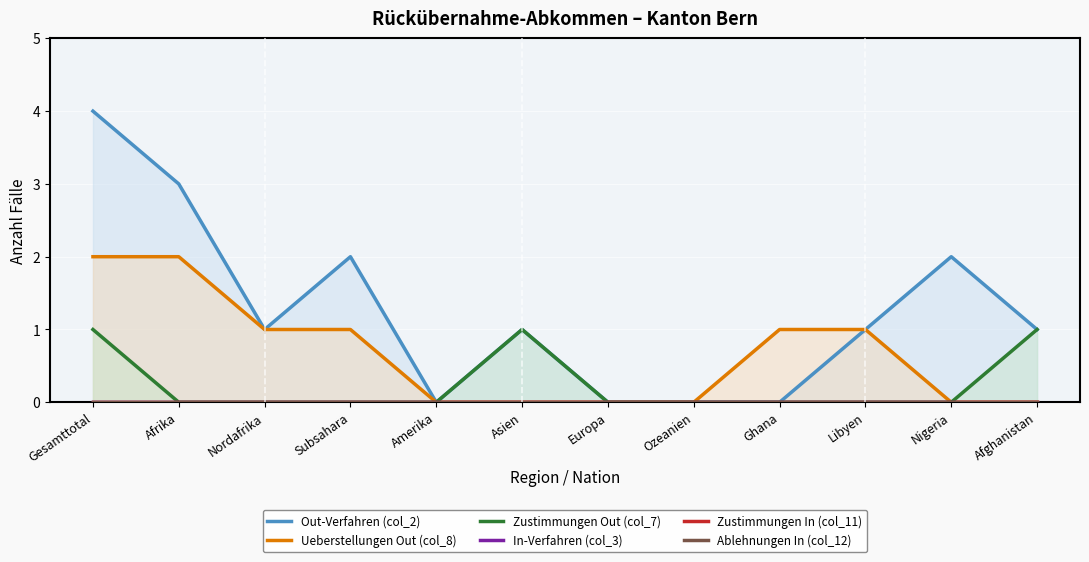

True or false: In-Verfahren (col_3) and Ablehnungen In (col_12) intersect in this chart.

False